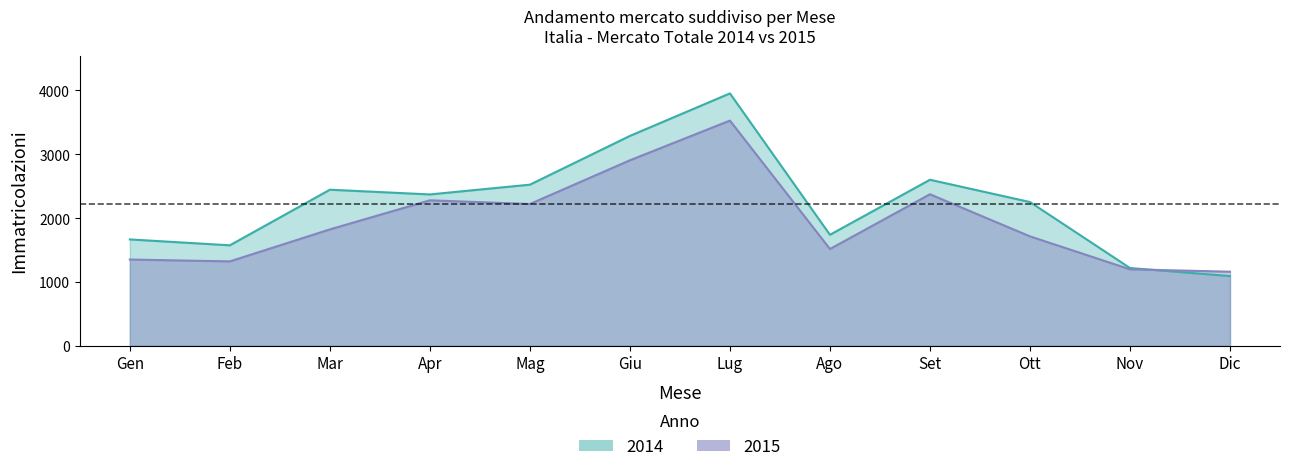

At which category does the chart reach its peak across all series?

Lug